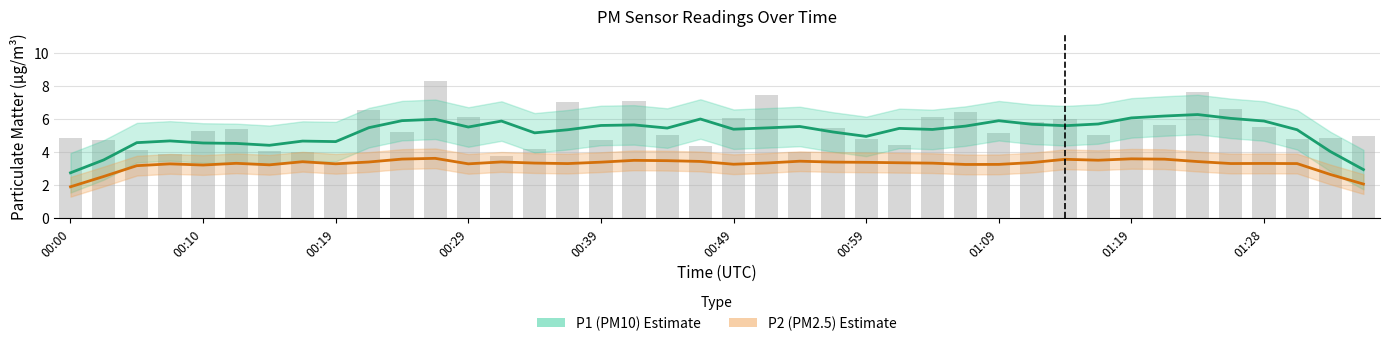

How many groups of bars are there?

40